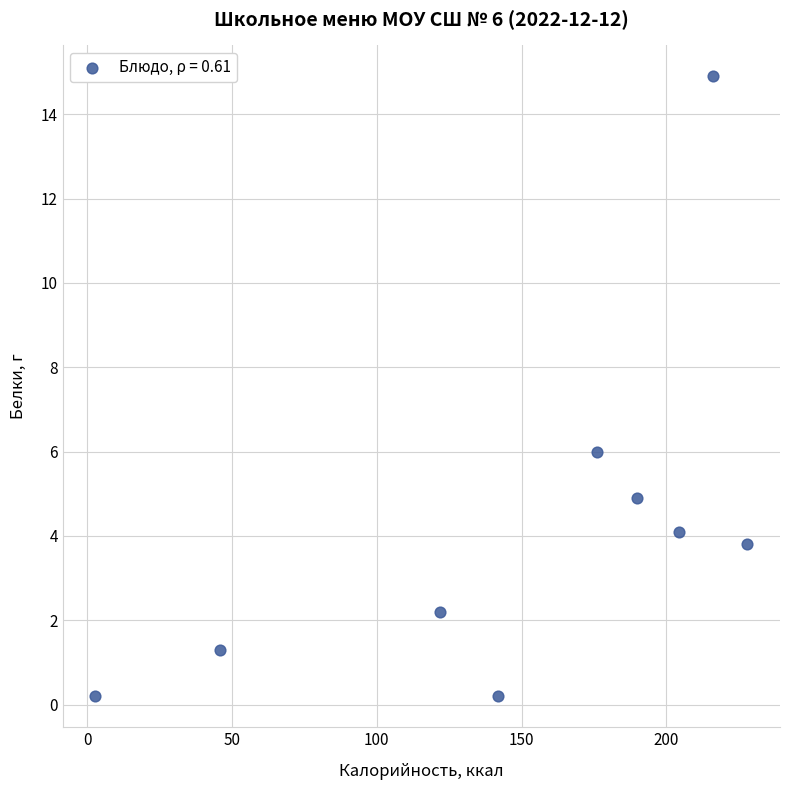

What is the range of X values (max minus min)?

225.2